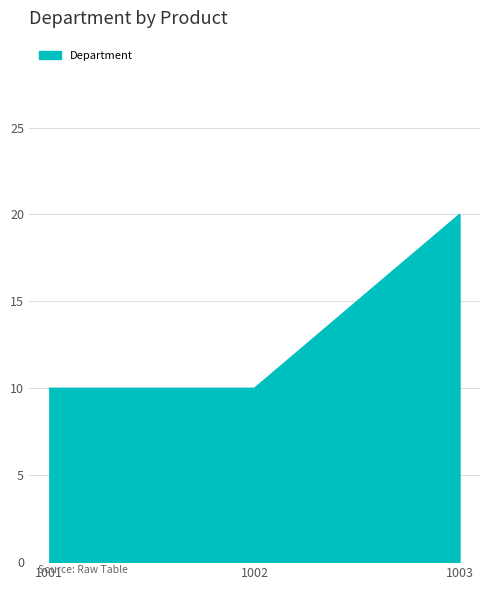

Reading right to left, transcribe all the data shown in this chart.

20	10	10